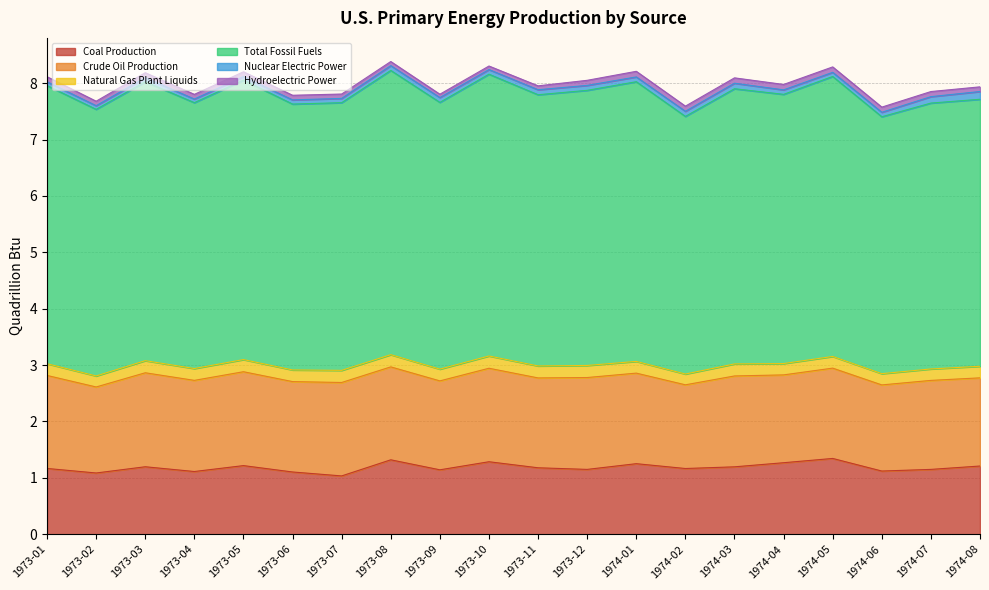

Which series has the widest spread of values?

Total Fossil Fuels